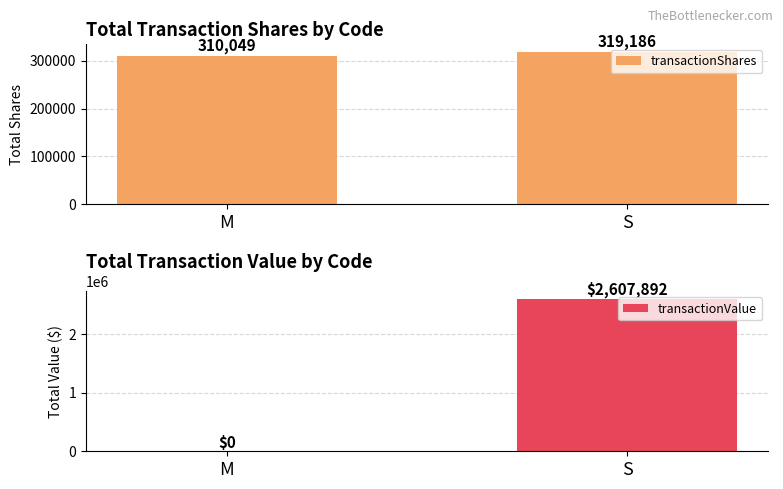

Where is transactionShares nearest to the value 314617?

M